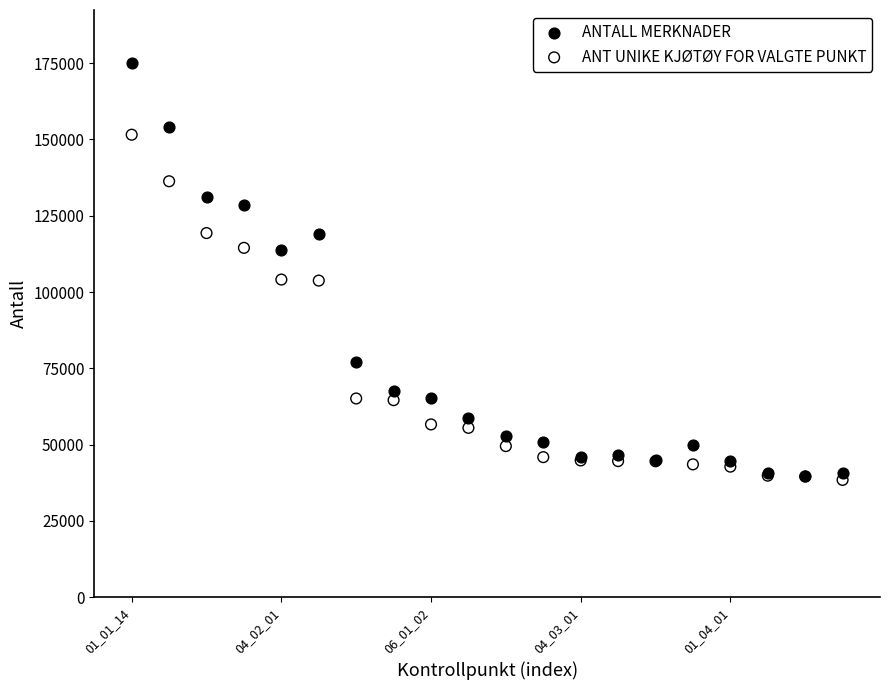

What are all the series names shown in the legend?

ANTALL MERKNADER, ANT UNIKE KJØTØY FOR VALGTE PUNKT